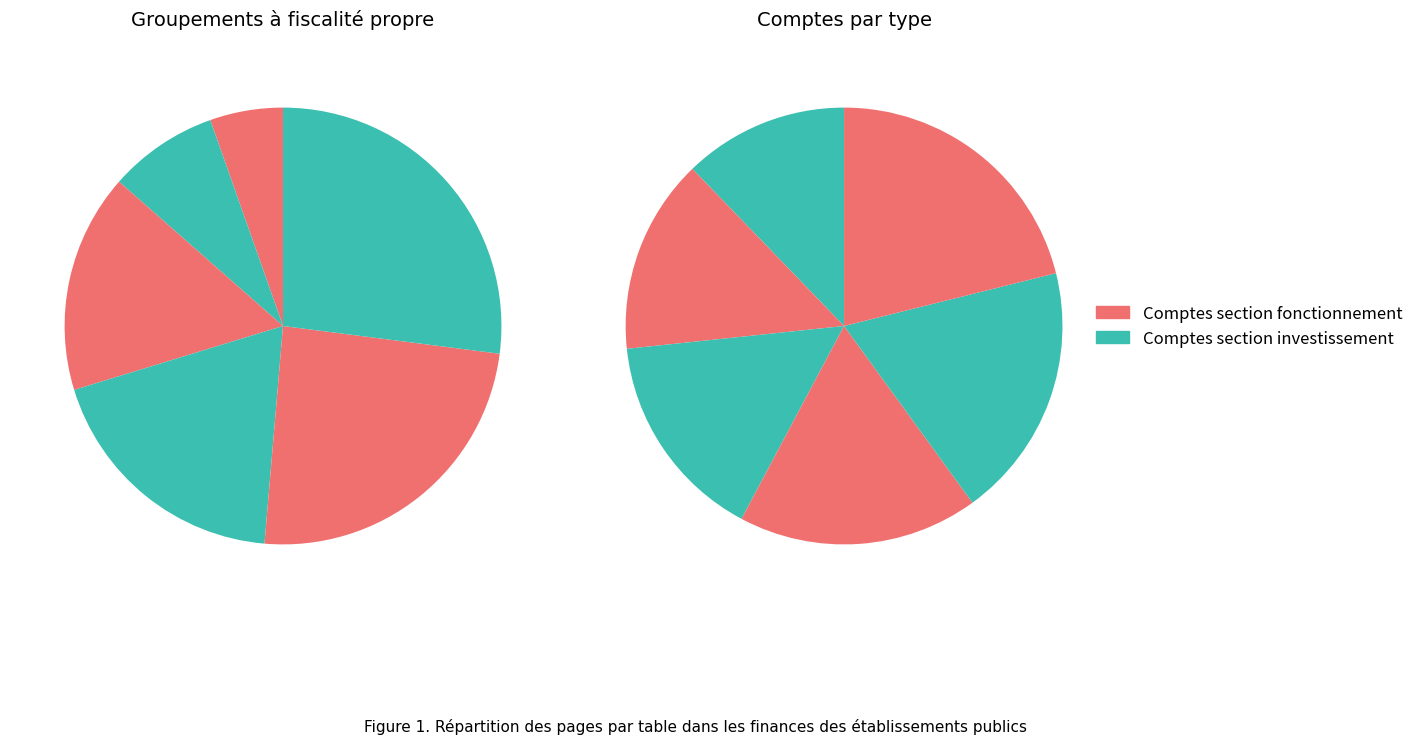

Is it true that T 2.4 is 9% of the pie?

True